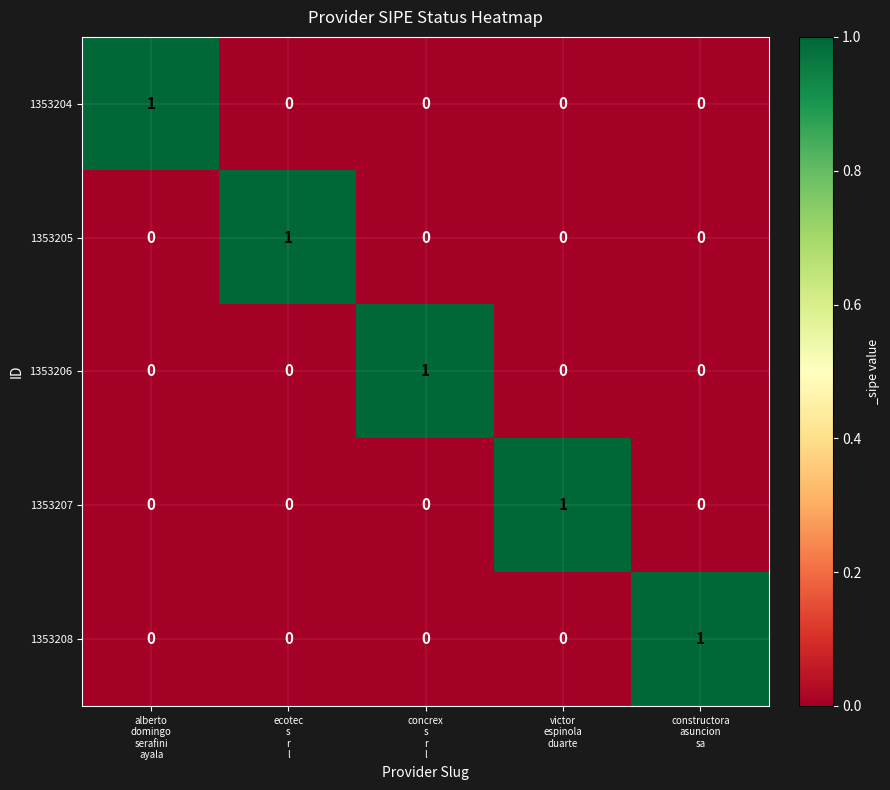

Count the 1353208 values in the range 0 to 1.

5